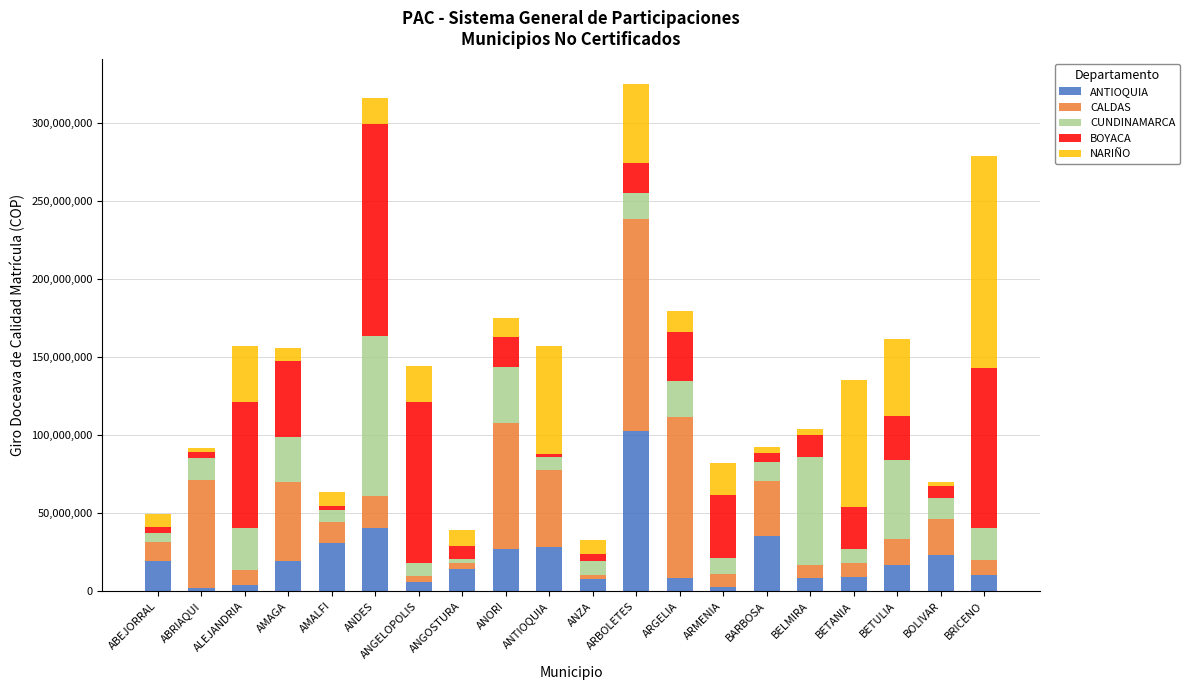

Which series has the largest range (max minus min)?

BOYACA